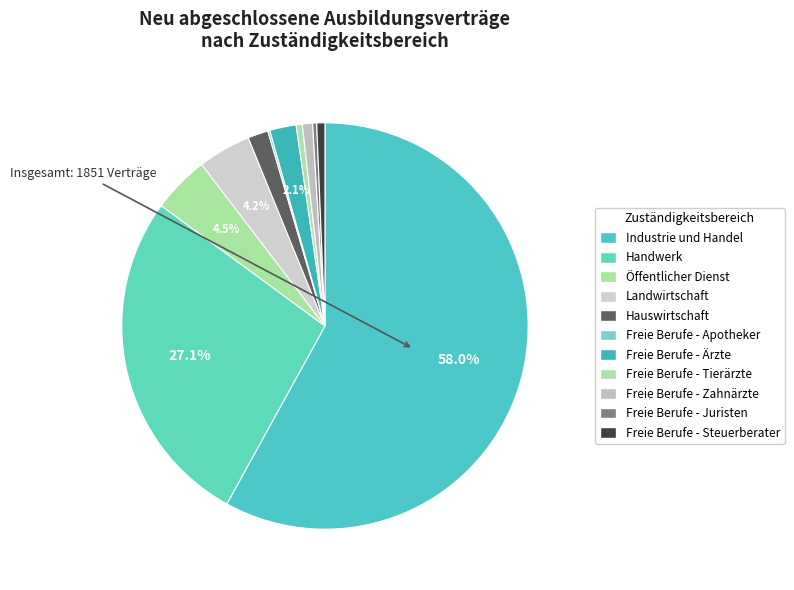

How many segments does this pie chart have?

11